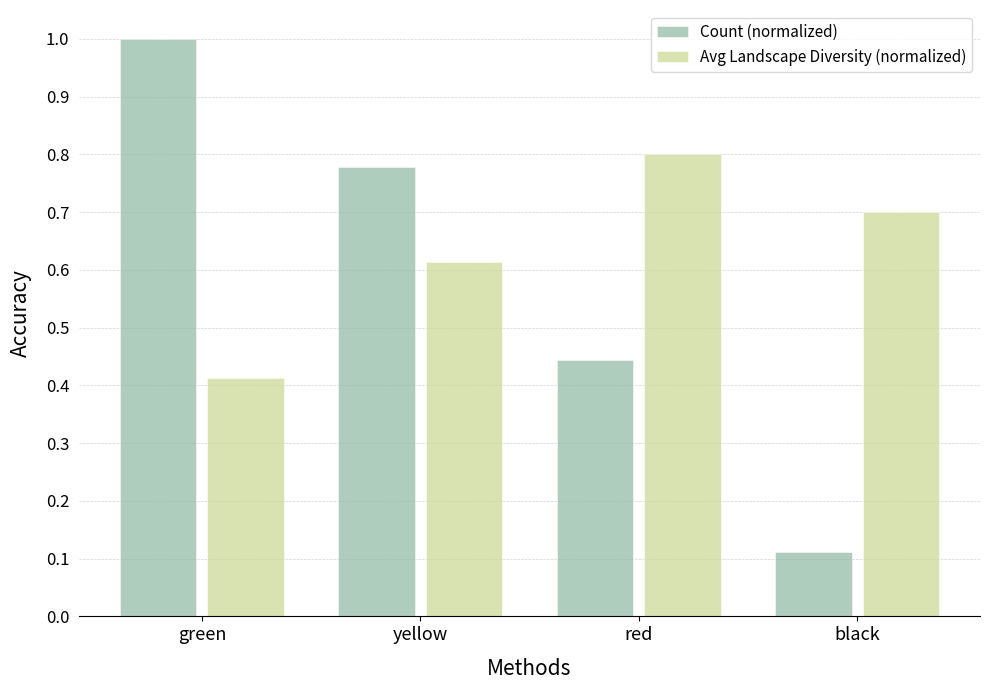

Which series has the widest spread of values?

Count (normalized)